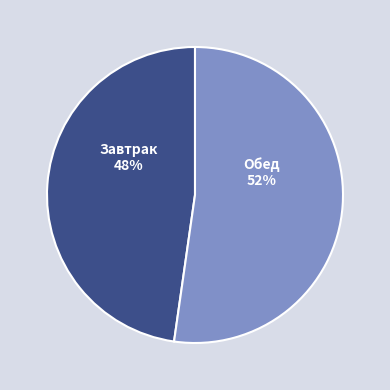

To the nearest percent, what is the combined percentage of Завтрак and Обед?

100%